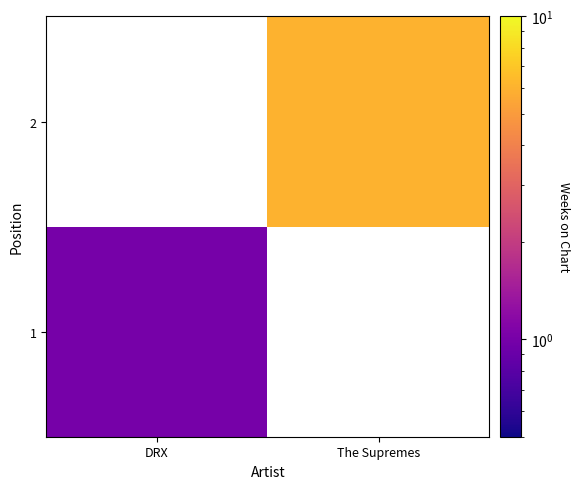

What is the minimum value for 1?

1.0